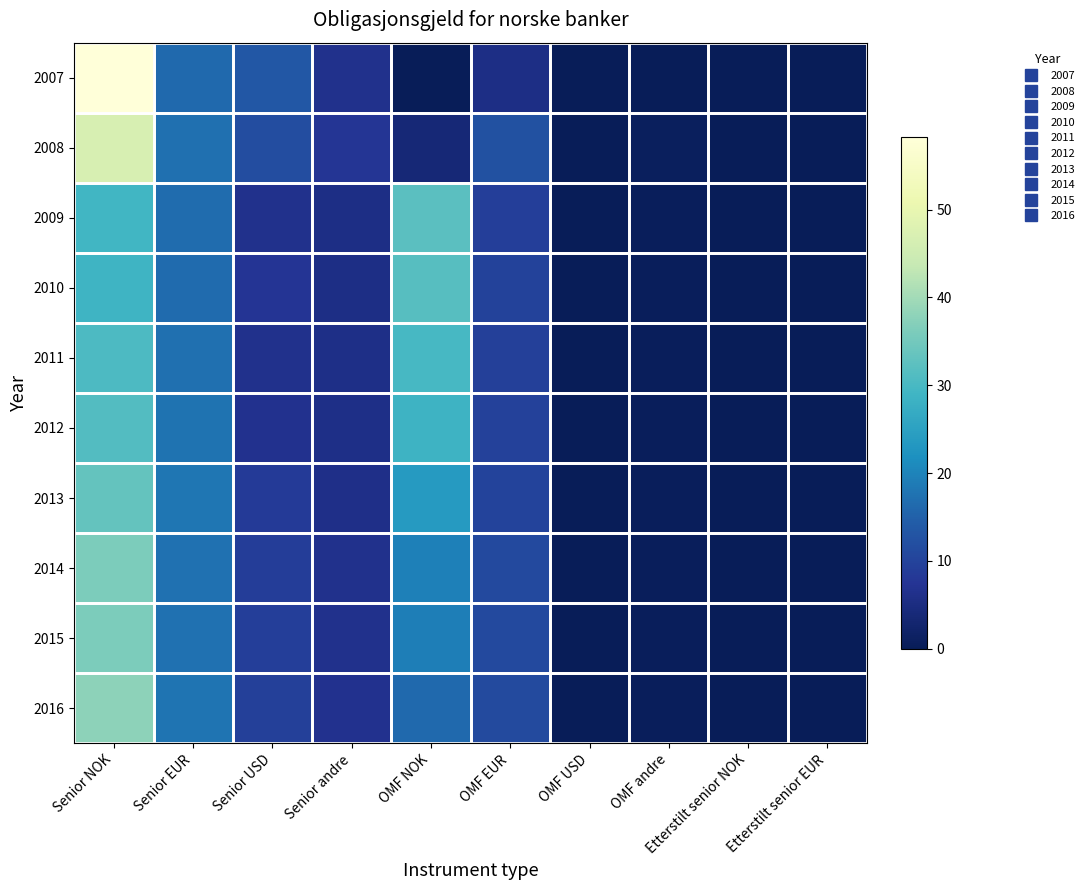

How many distinct data groups are displayed?

10